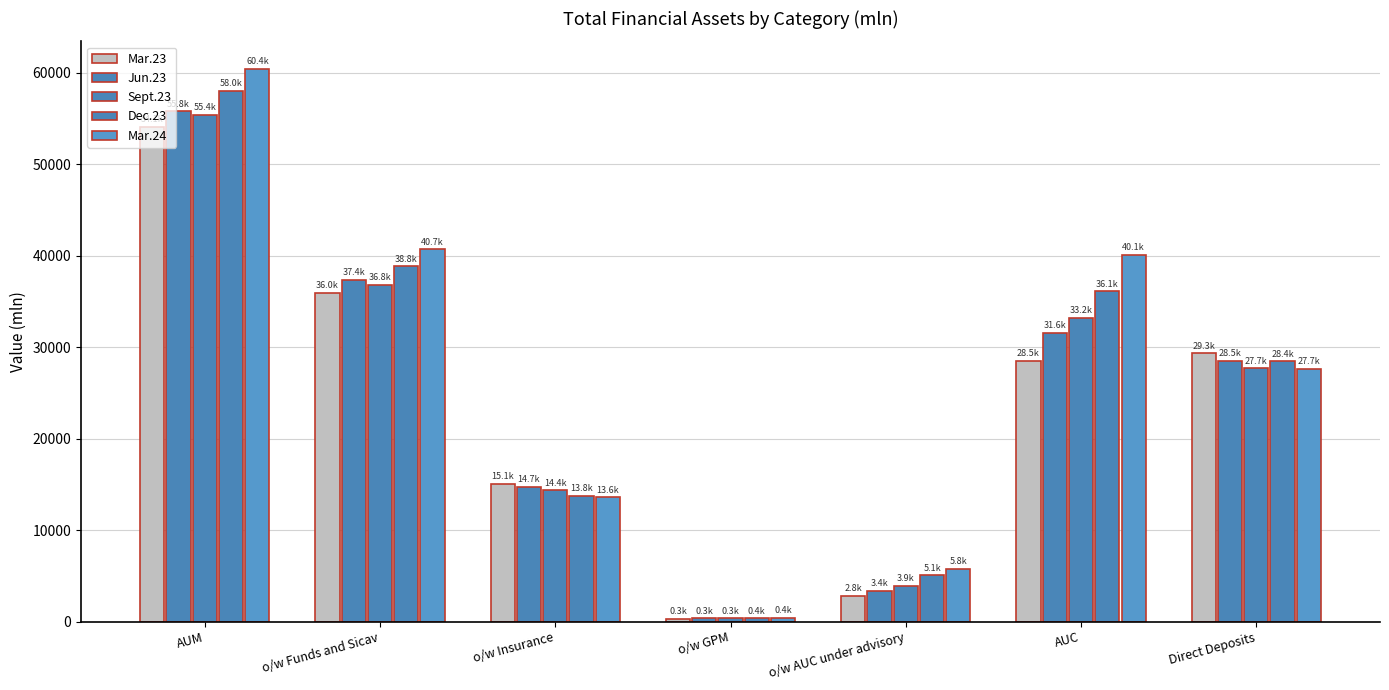

How many groups of bars are there?

7